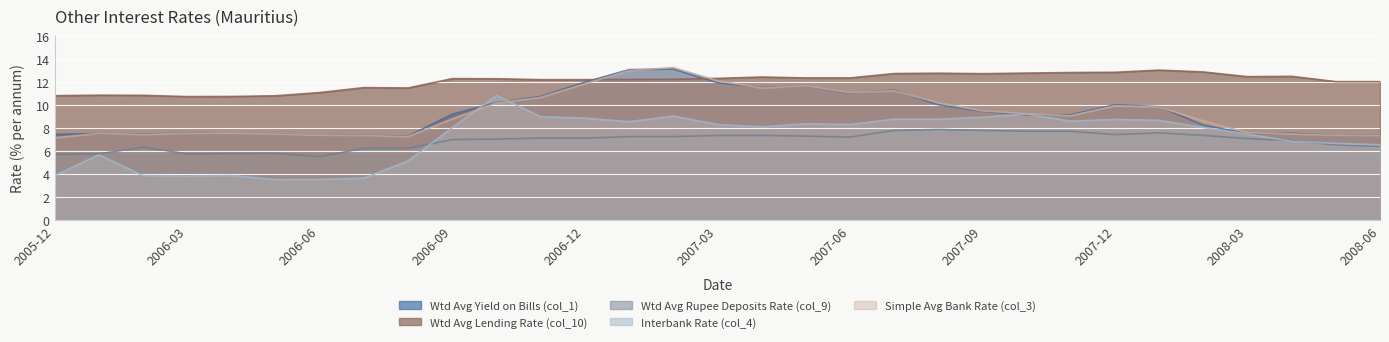

Reading left to right, list all the values displayed in this chart.

Wtd Avg Yield on Bills (col_1): 2005-12=7.5	2006-01=7.5	2006-02=7.5	2006-03=7.5	2006-04=7.5	2006-05=7.5	2006-06=7.3	2006-07=7.3	2006-08=7.3	2006-09=9.2	2006-10=10.2	2006-11=10.7	2006-12=12.0	2007-01=13.1	2007-02=13.1	2007-03=11.9	2007-04=11.5	2007-05=11.7	2007-06=11.0	2007-07=11.3	2007-08=10.0	2007-09=9.4	2007-10=9.1	2007-11=9.2	2007-12=10.0	2008-01=9.8	2008-02=8.3	2008-03=7.5	2008-04=7.6	2008-05=7.3	2008-06=7.4
Wtd Avg Lending Rate (col_10): 2005-12=10.8	2006-01=10.8	2006-02=10.8	2006-03=10.7	2006-04=10.7	2006-05=10.8	2006-06=11.1	2006-07=11.5	2006-08=11.5	2006-09=12.3	2006-10=12.3	2006-11=12.2	2006-12=12.2	2007-01=12.2	2007-02=12.2	2007-03=12.3	2007-04=12.4	2007-05=12.3	2007-06=12.3	2007-07=12.7	2007-08=12.8	2007-09=12.7	2007-10=12.8	2007-11=12.8	2007-12=12.8	2008-01=13.0	2008-02=12.9	2008-03=12.5	2008-04=12.5	2008-05=12.0	2008-06=12.0
Wtd Avg Rupee Deposits Rate (col_9): 2005-12=5.7	2006-01=5.8	2006-02=6.3	2006-03=5.8	2006-04=5.8	2006-05=5.8	2006-06=5.5	2006-07=6.2	2006-08=6.2	2006-09=7.0	2006-10=7.0	2006-11=7.1	2006-12=7.1	2007-01=7.3	2007-02=7.3	2007-03=7.3	2007-04=7.4	2007-05=7.3	2007-06=7.2	2007-07=7.8	2007-08=7.9	2007-09=7.8	2007-10=7.7	2007-11=7.7	2007-12=7.4	2008-01=7.6	2008-02=7.4	2008-03=7.1	2008-04=6.9	2008-05=6.5	2008-06=6.4
Interbank Rate (col_4): 2005-12=3.9	2006-01=5.7	2006-02=3.9	2006-03=3.8	2006-04=3.9	2006-05=3.5	2006-06=3.5	2006-07=3.6	2006-08=5.2	2006-09=8.0	2006-10=10.8	2006-11=9.0	2006-12=8.9	2007-01=8.6	2007-02=9.0	2007-03=8.3	2007-04=8.1	2007-05=8.4	2007-06=8.3	2007-07=8.8	2007-08=8.8	2007-09=8.9	2007-10=9.2	2007-11=8.6	2007-12=8.8	2008-01=8.7	2008-02=8.1	2008-03=7.5	2008-04=6.8	2008-05=6.7	2008-06=6.5
Simple Avg Bank Rate (col_3): 2005-12=7.2	2006-01=7.5	2006-02=7.4	2006-03=7.5	2006-04=7.5	2006-05=7.5	2006-06=7.3	2006-07=7.3	2006-08=7.3	2006-09=8.8	2006-10=10.2	2006-11=10.7	2006-12=11.8	2007-01=13.0	2007-02=13.2	2007-03=12.1	2007-04=11.5	2007-05=11.7	2007-06=11.1	2007-07=11.2	2007-08=10.2	2007-09=9.5	2007-10=9.2	2007-11=9.1	2007-12=9.9	2008-01=9.8	2008-02=8.6	2008-03=7.6	2008-04=7.5	2008-05=7.3	2008-06=7.3